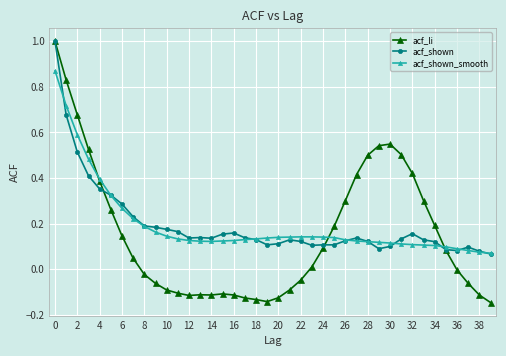

Which series has the widest spread of values?

acf_li